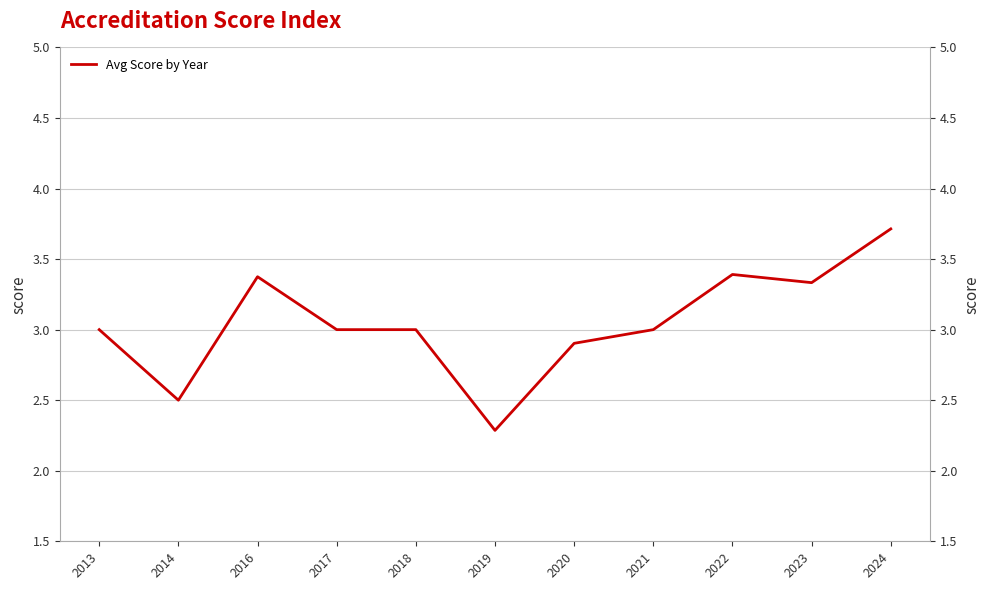

Is it true that the value at 2019 is 4.0?

False